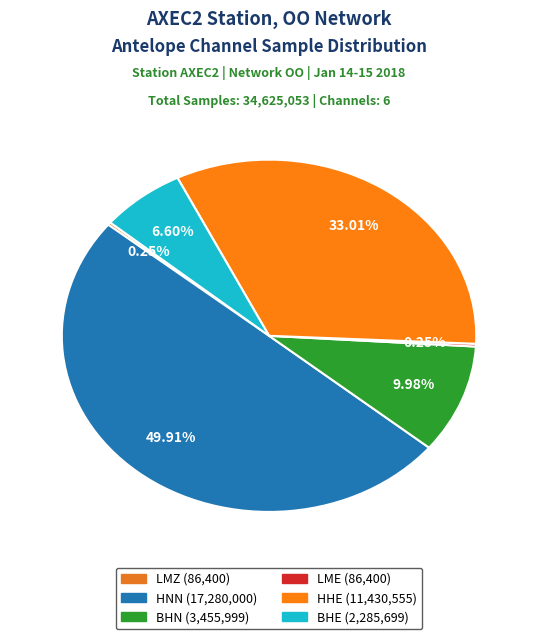

To the nearest percent, what is the difference between the HNN and LME slice percentages?

50%